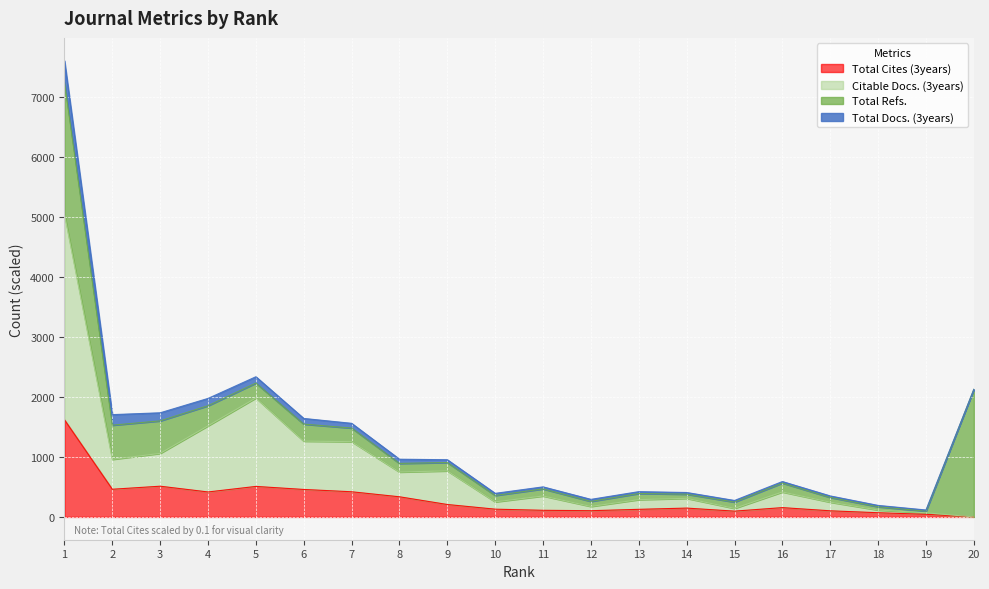

At which category is the sum across all series the highest?

1